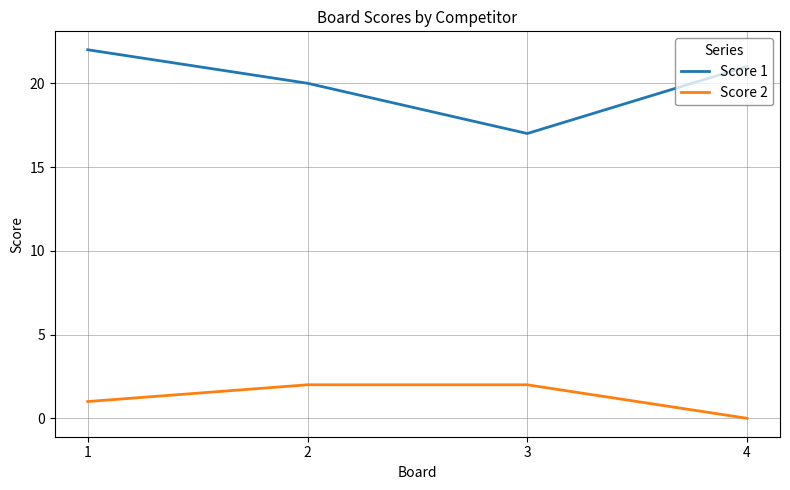

What is the difference between the second highest and minimum values in the Score 2 series?

2